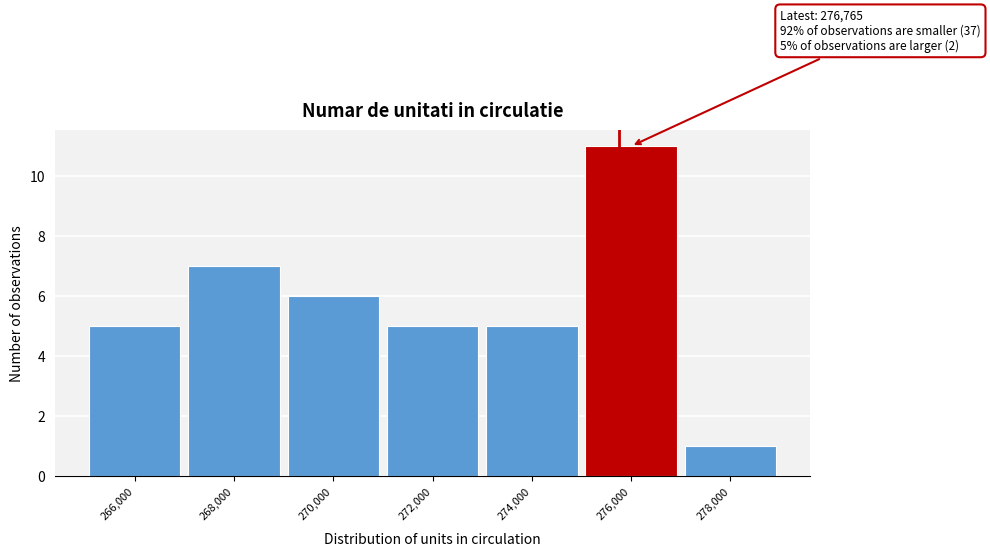

Reading right to left, transcribe all the data shown in this chart.

1	11	5	5	6	7	5